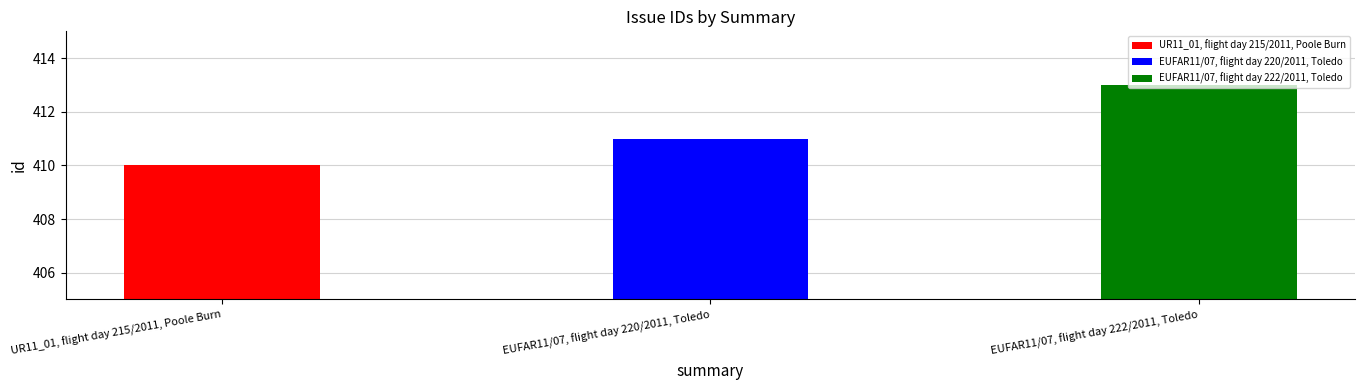

What is the average value?

411